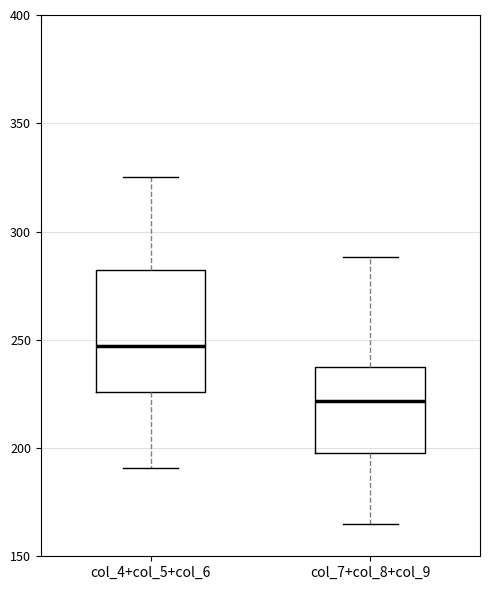

Where does the lower whisker of the box for col_7+col_8+col_9 end on the y-axis? The values are not printed on the chart, so give them approximately, as read against the axis.

165